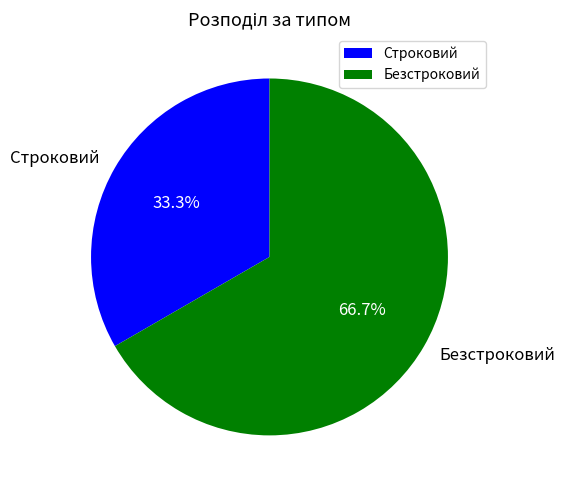

Is Безстроковий the majority of the pie?

Yes